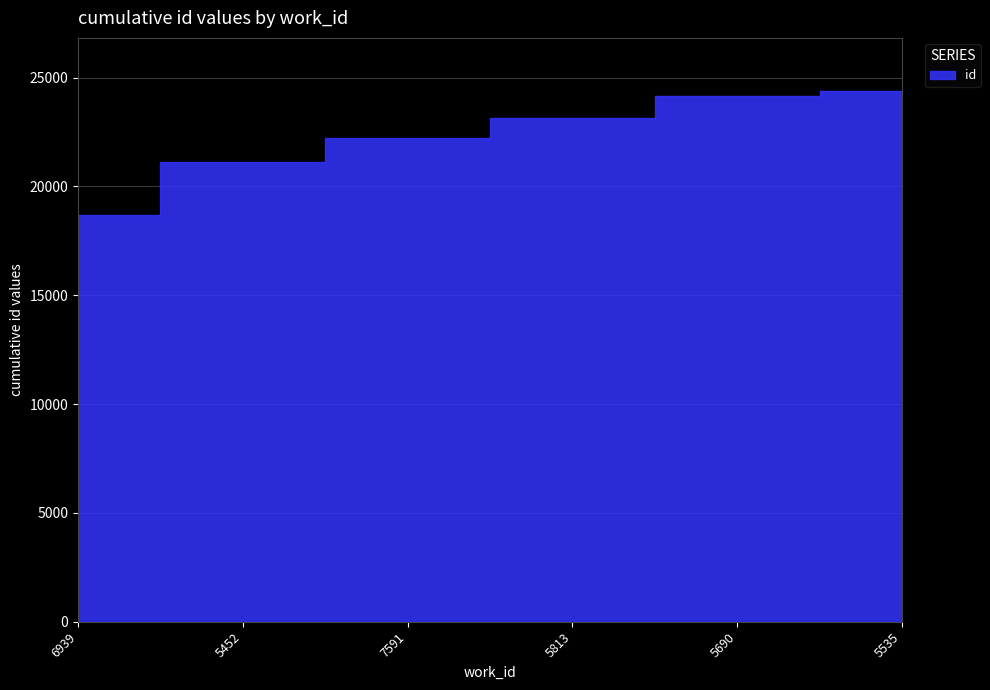

True or false: the data shows 9871 at 5690.

False